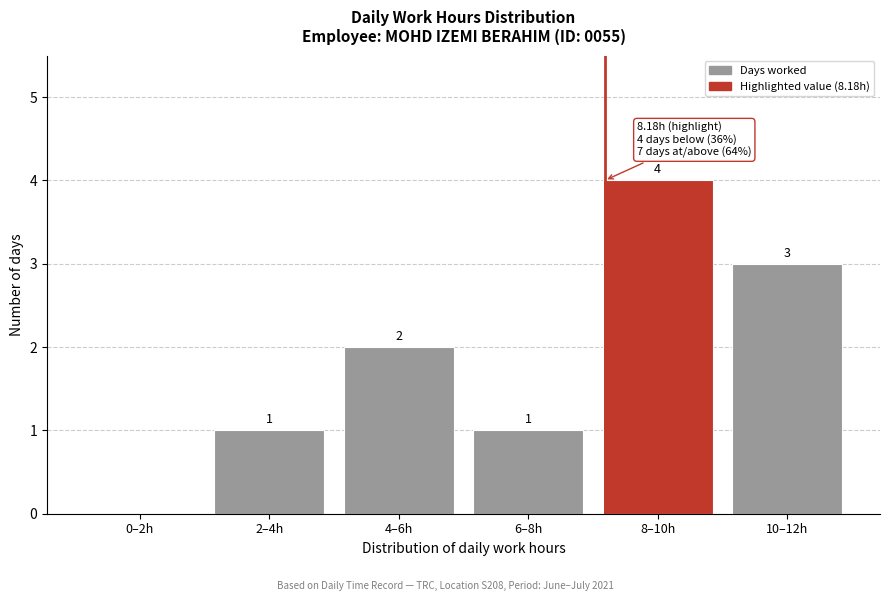

Reading left to right, extract all data points from this chart.

0–2h=0	2–4h=1	4–6h=2	6–8h=1	8–10h=4	10–12h=3